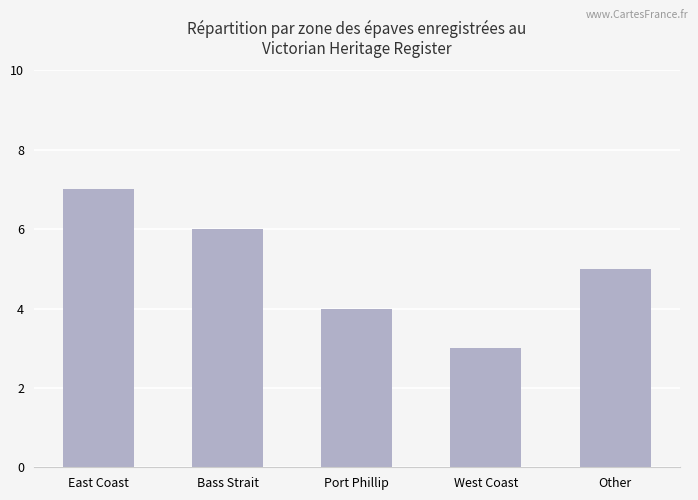

Read the value at West Coast.

3